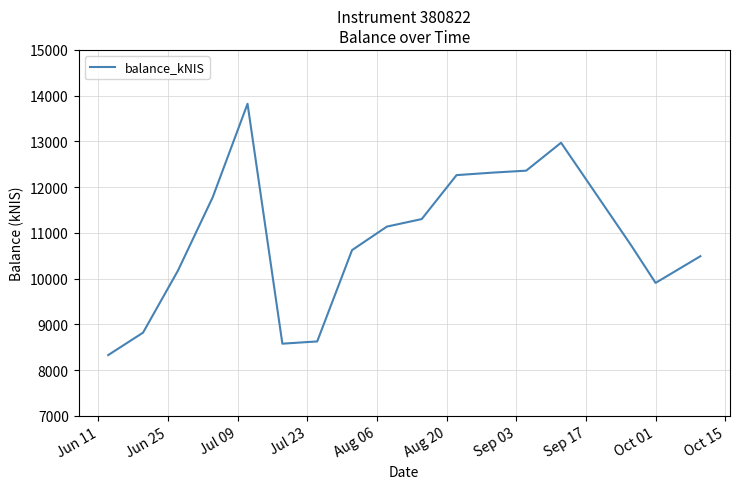

What is the maximum value shown in the chart?

13823.3